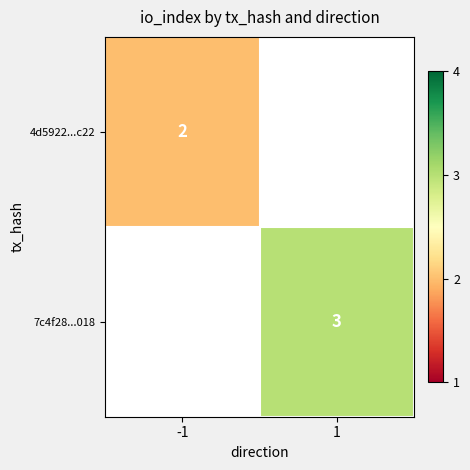

The value of 4d5922...c22 at -1 is 2. True or false?

True